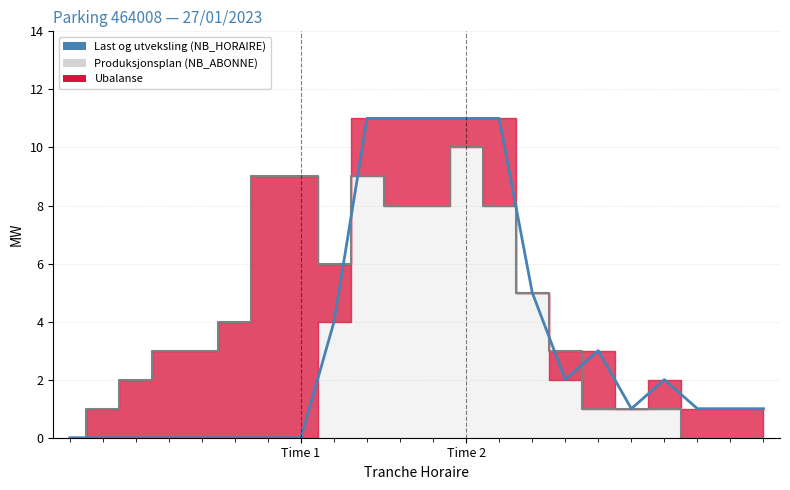

What is the average value of the NB_HORAIRE (Last og utveksling) series?

3